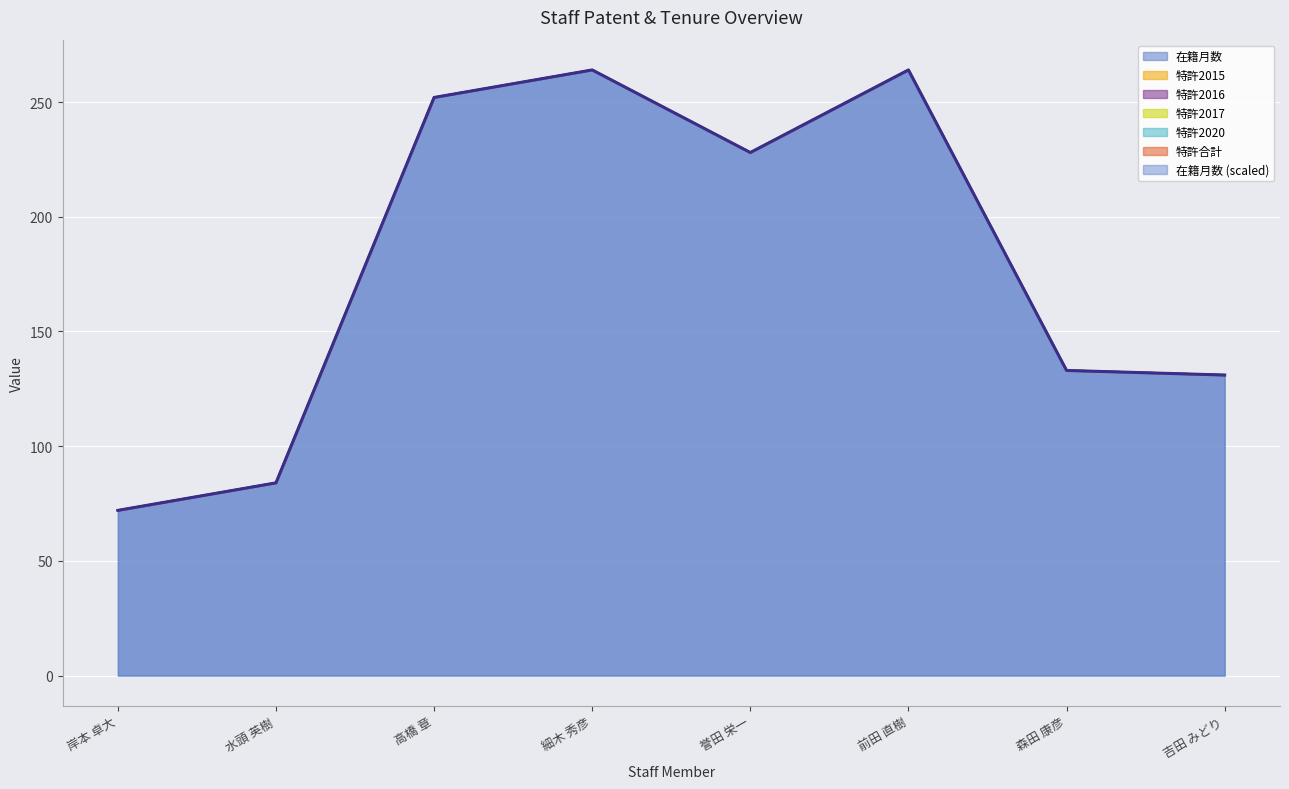

What is the label of the 7th point from the right?

水頭 英樹